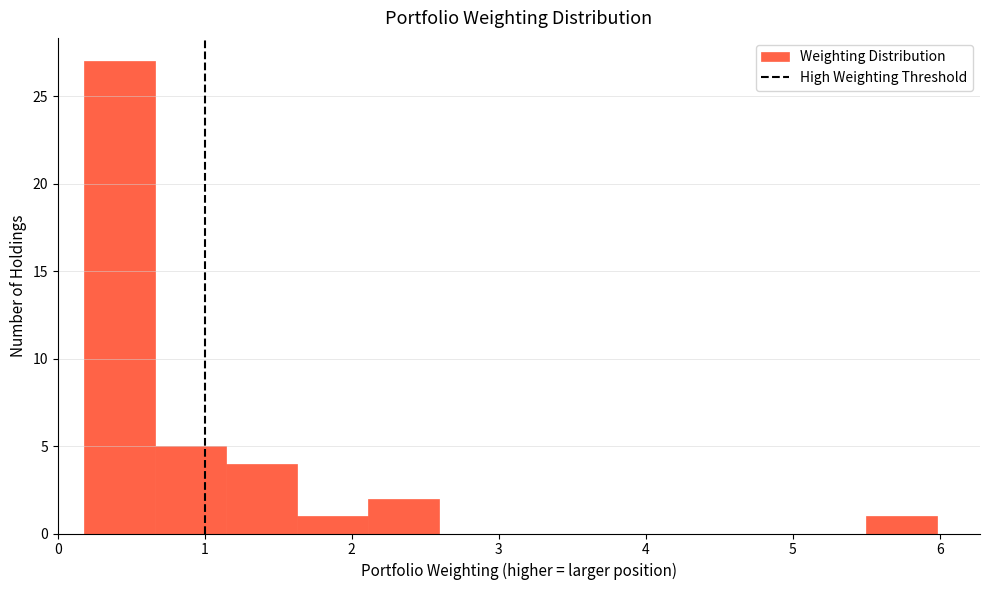

Which range on the x-axis has the tallest bar?

0.2 to 0.7